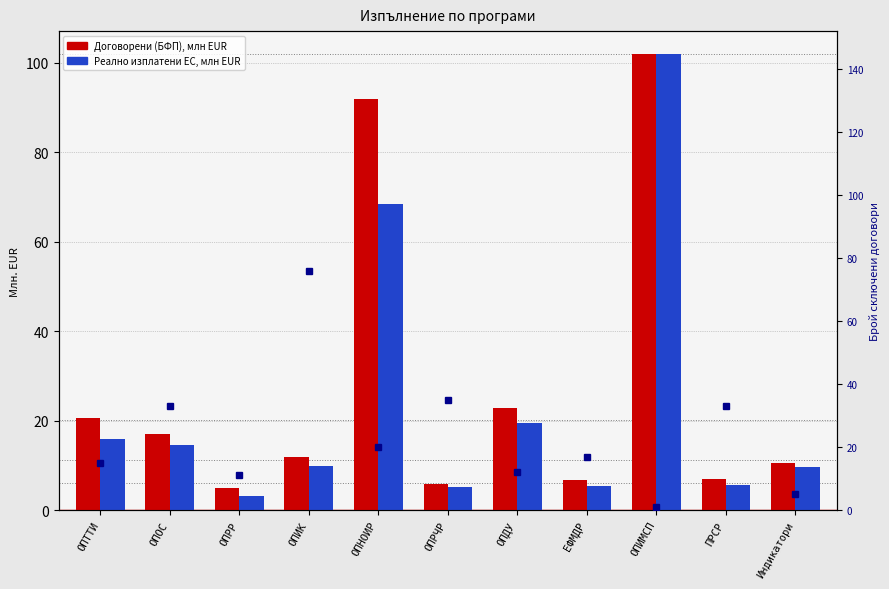

The Брой договори series shows 5.7 at ОПДУ. True or false?

False